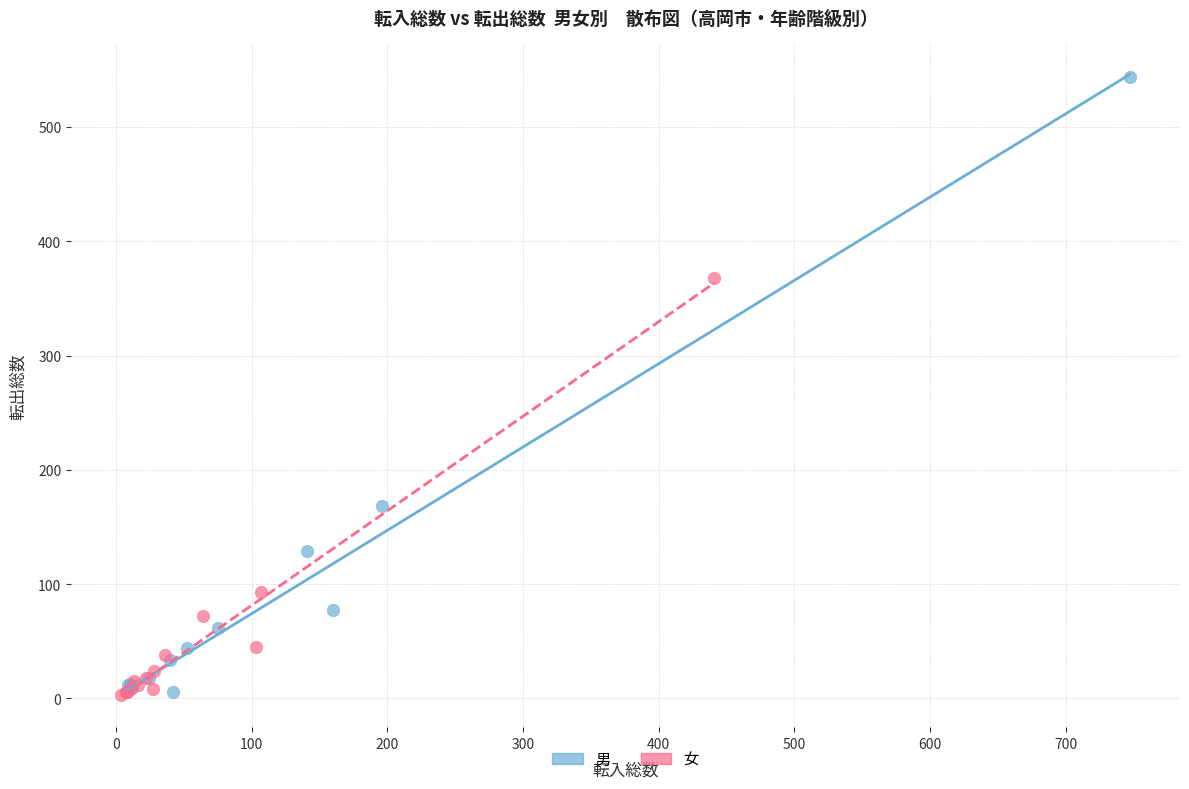

Which series contains the highest Y value?

男